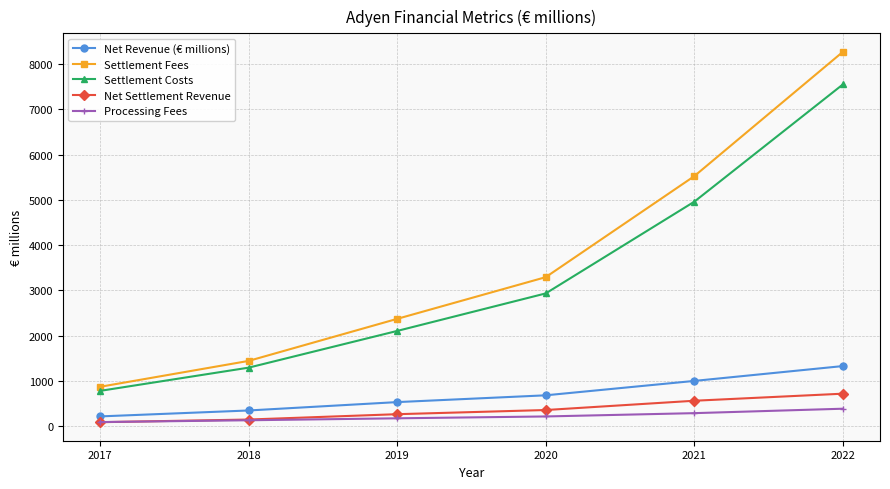

What is the maximum value shown in the chart?

8271